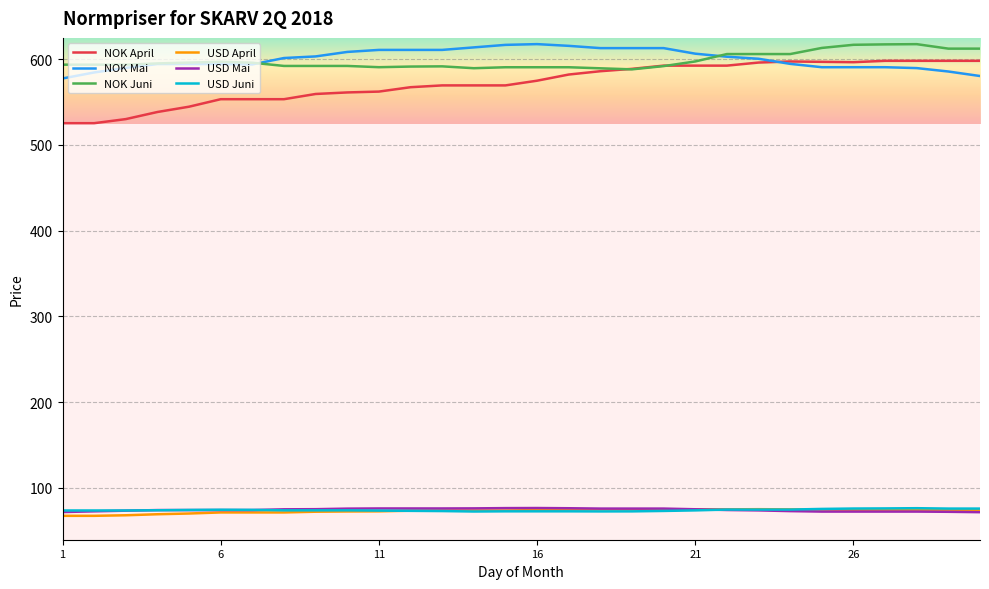

What is the smallest value displayed?

67.2